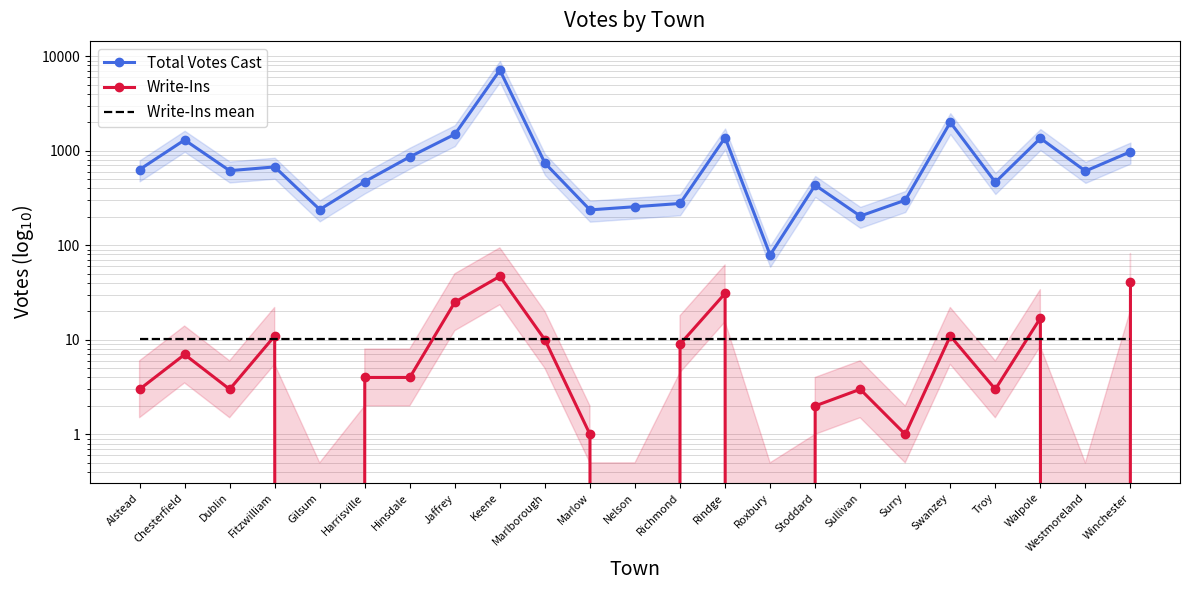

Reading left to right, what are all the values shown in this chart?

Total Votes Cast: 633.0	1302.0	616.0	675.0	239.0	472.0	863.0	1495.0	7129.0	740.0	237.0	256.0	277.0	1378.0	79.0	433.0	204.0	300.0	2000.0	465.0	1357.0	610.0	977.0
Write-Ins: 3.0	7.0	3.0	11.0	0.0	4.0	4.0	25.0	47.0	10.0	1.0	0.0	9.0	31.0	0.0	2.0	3.0	1.0	11.0	3.0	17.0	0.0	41.0
Write-Ins mean: 10.1	10.1	10.1	10.1	10.1	10.1	10.1	10.1	10.1	10.1	10.1	10.1	10.1	10.1	10.1	10.1	10.1	10.1	10.1	10.1	10.1	10.1	10.1